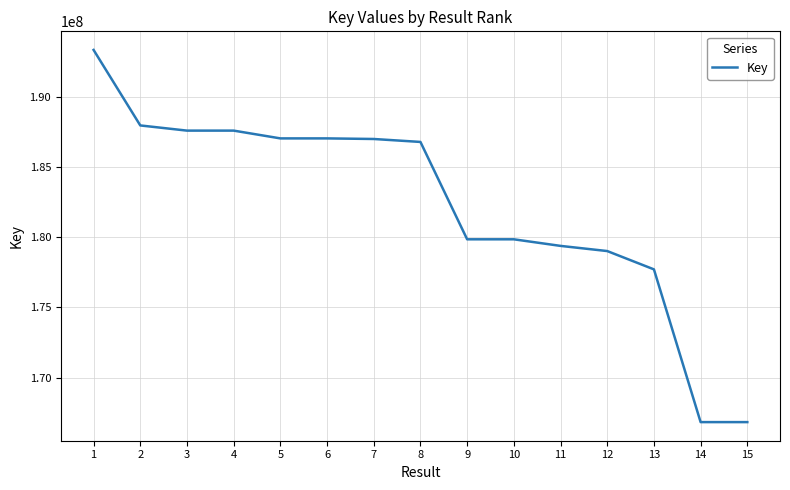

Does the chart display data point markers on the line(s)?

No